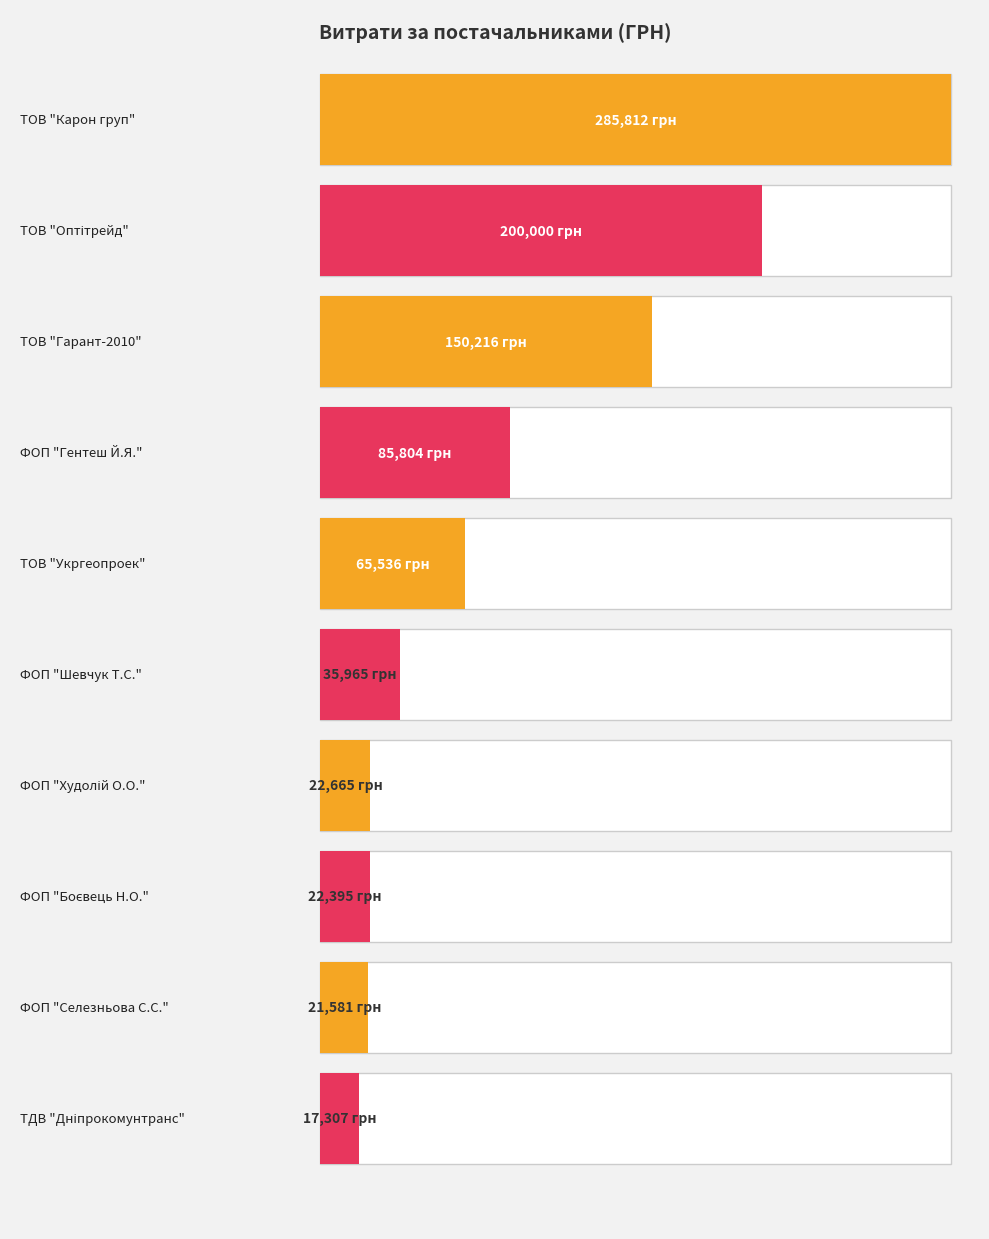

List the labels in order of value, smallest first.

ТДВ "Дніпрокомунтранс", ФОП "Селезньова С.С.", ФОП "Боєвець Н.О.", ФОП "Худолій О.О.", ФОП "Шевчук Т.С.", ТОВ "Укргеопроек", ФОП "Гентеш Й.Я.", ТОВ "Гарант-2010", ТОВ "Оптітрейд", ТОВ "Карон груп"